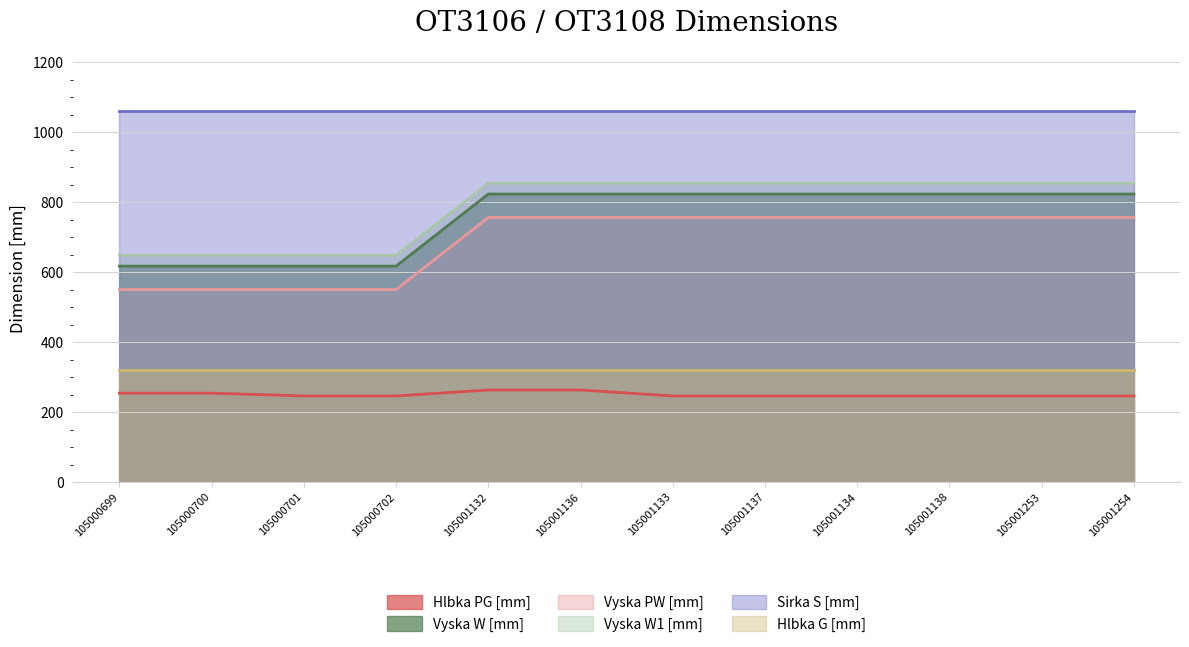

What is the label of the 12th point from the right?

105000699